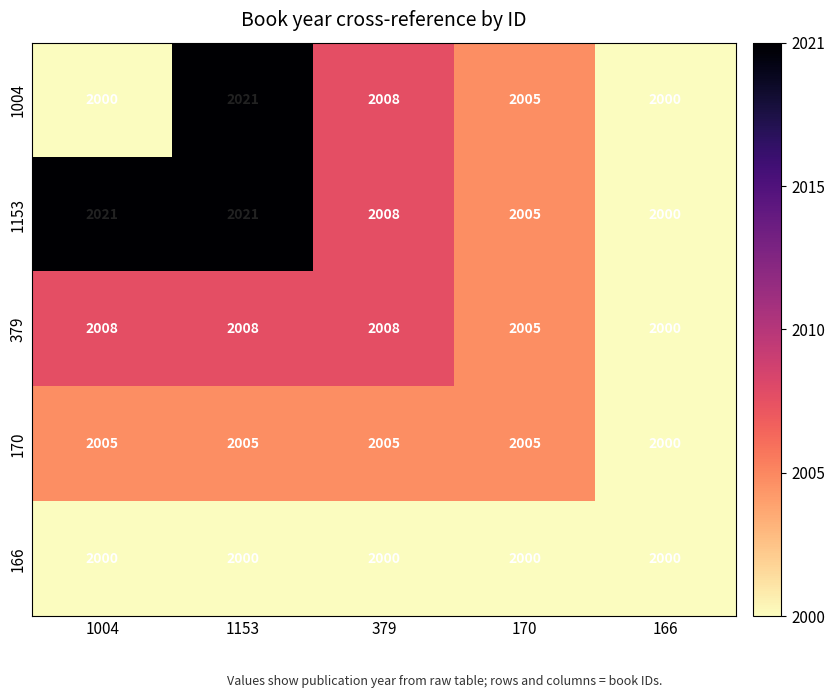

Reading left to right, list all the values displayed in this chart.

1004: 1004=2000	1153=2021	379=2008	170=2005	166=2000
1153: 1004=2021	1153=2021	379=2008	170=2005	166=2000
379: 1004=2008	1153=2008	379=2008	170=2005	166=2000
170: 1004=2005	1153=2005	379=2005	170=2005	166=2000
166: 1004=2000	1153=2000	379=2000	170=2000	166=2000